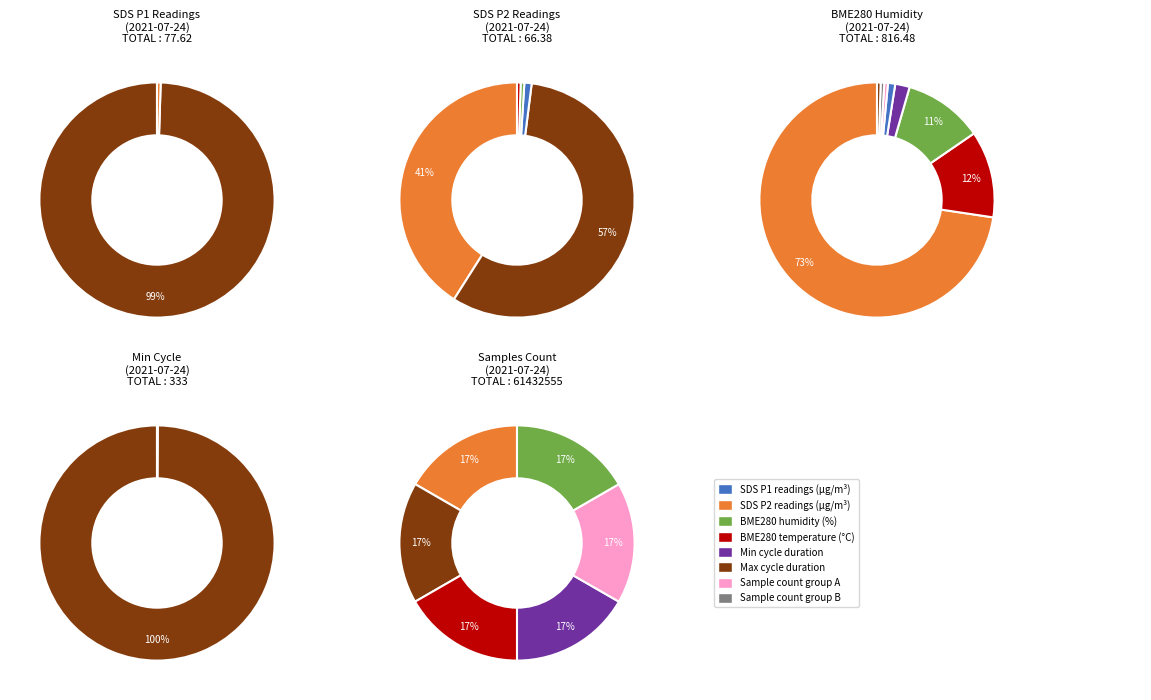

Count the number of slices in the pie.

12